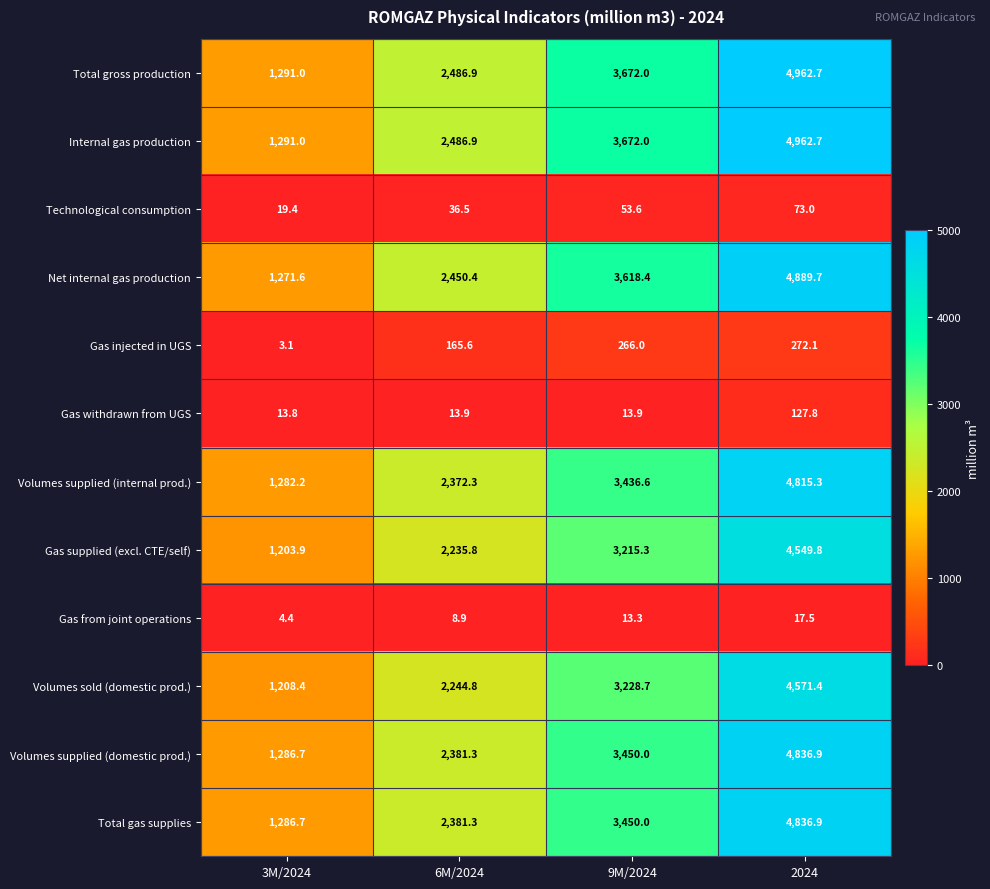

The Volumes sold (domestic prod.) series shows 4571.4 at 2024. True or false?

True